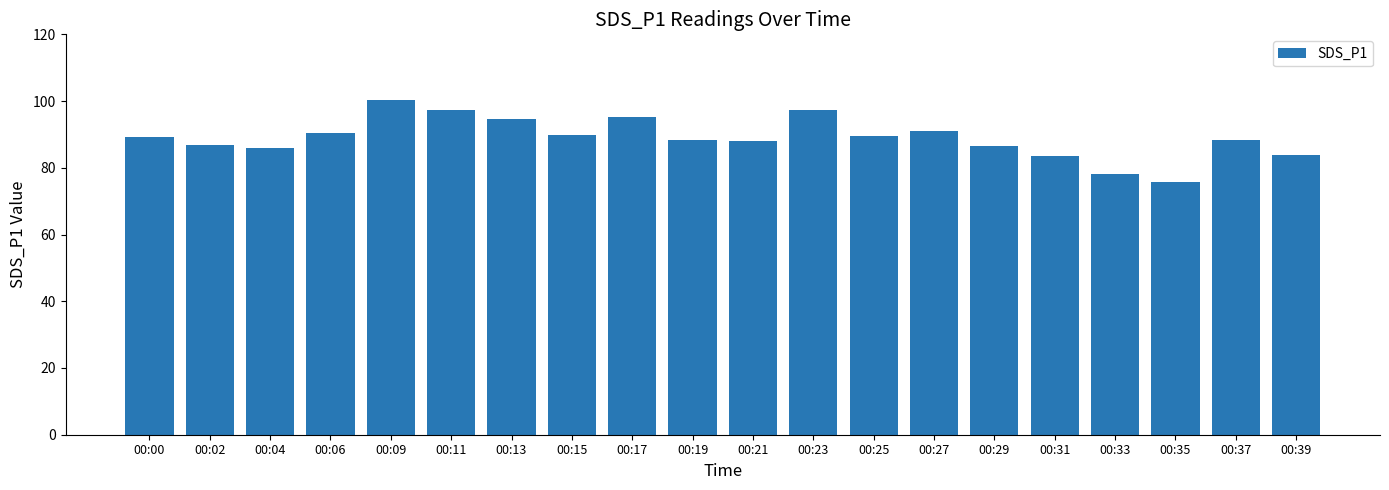

What is the difference between the maximum and minimum values?

24.7